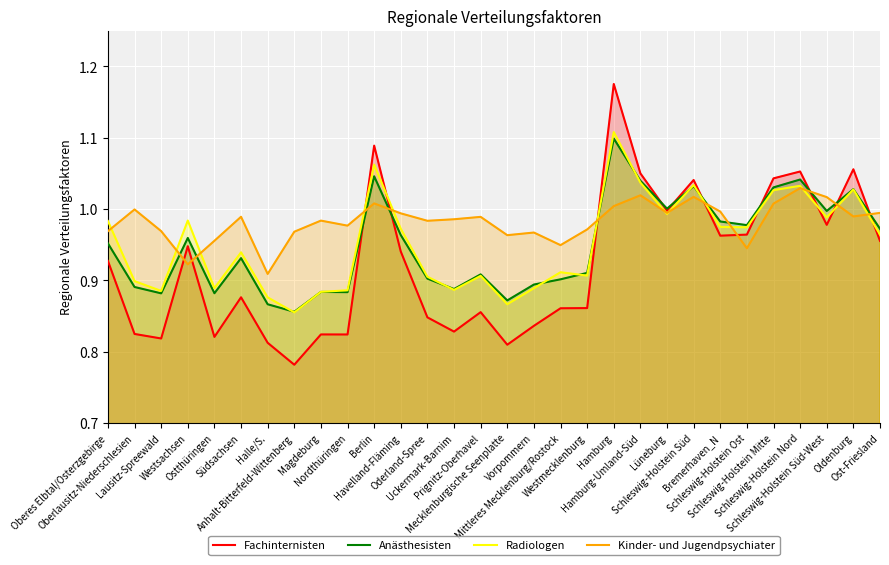

What is the value of the Anästhesisten point at the 27th from the left?

1.0